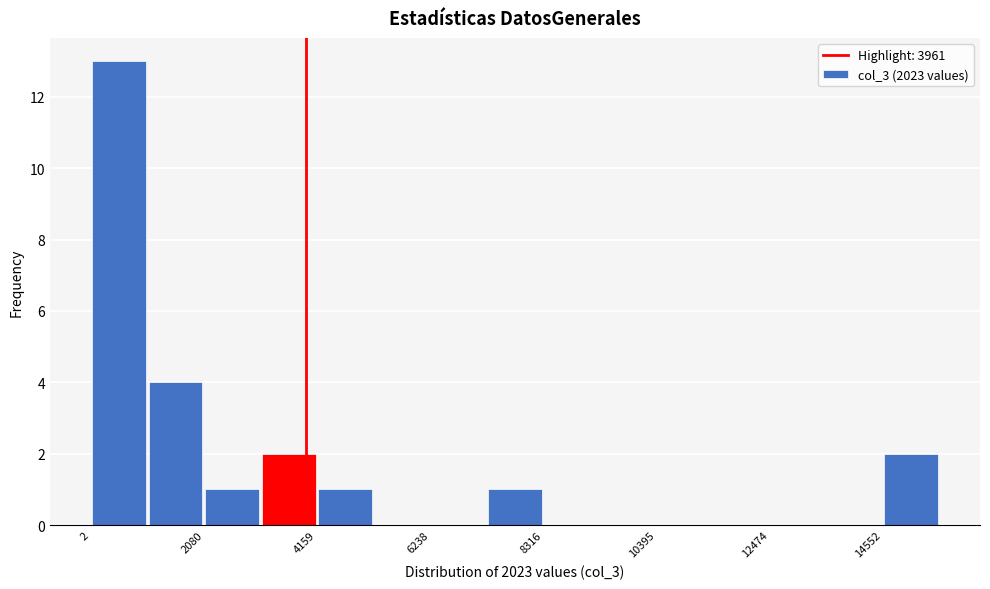

Read against the x-axis, roughly where is the centre of the tallest bar?

500